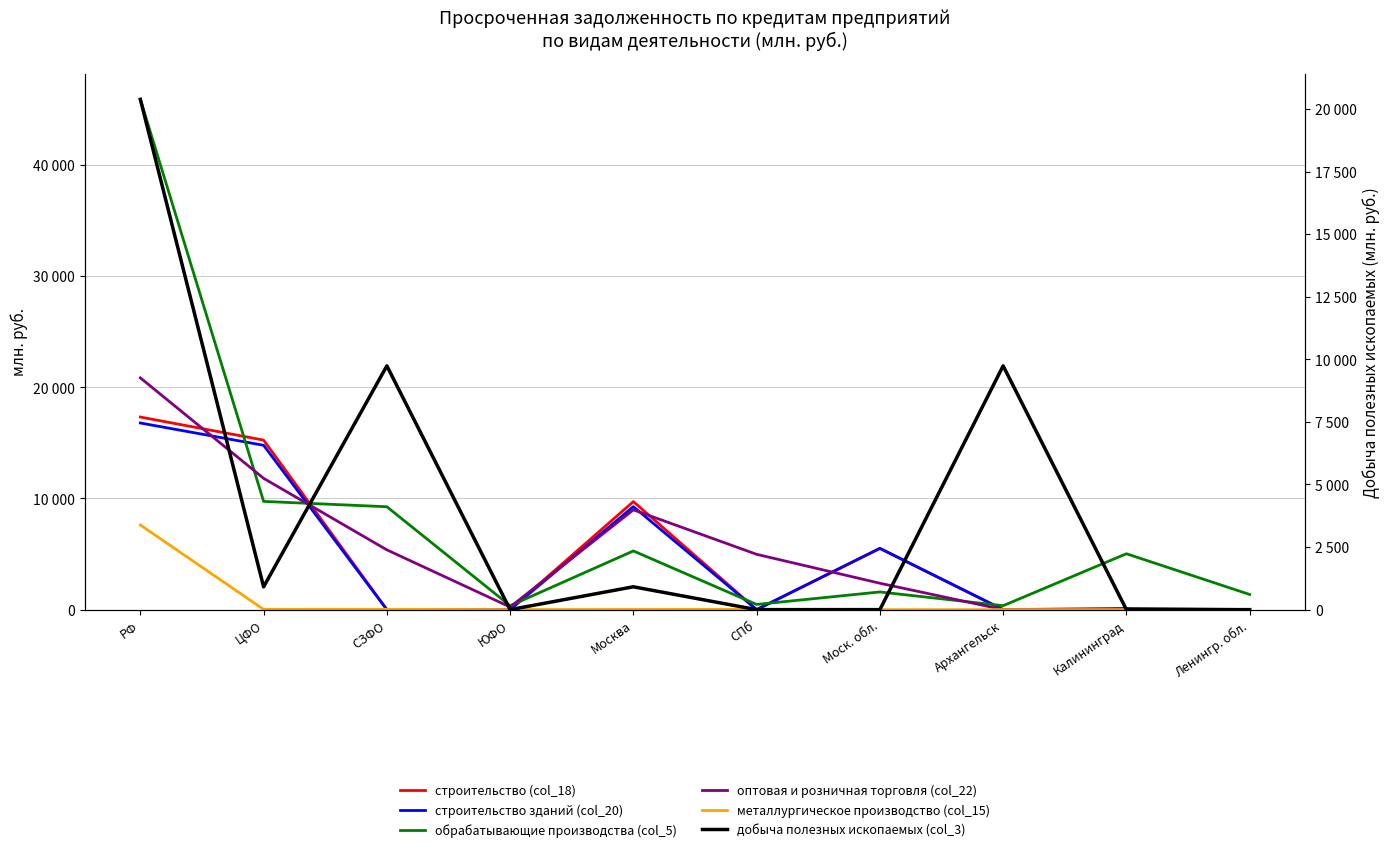

The добыча полезных ископаемых (col_3) series shows -13600 at Ленингр. обл.. True or false?

False